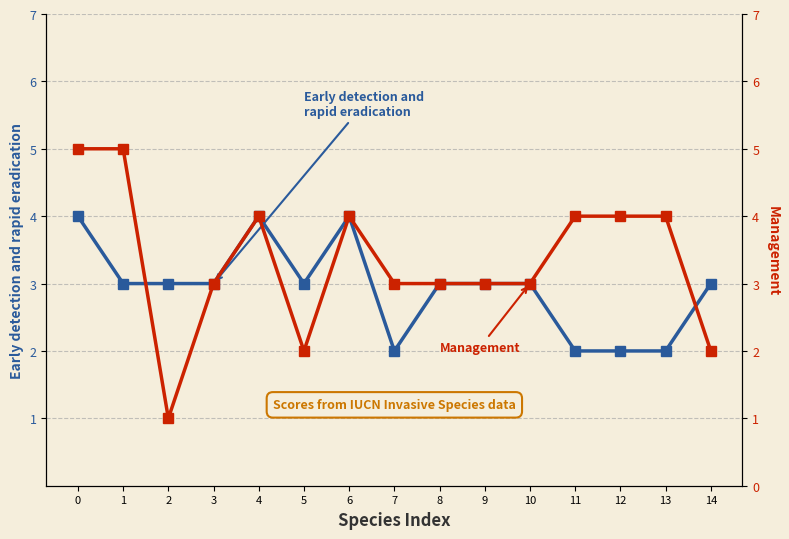

After their last crossing, which series has the higher values: Management or Early detection and rapid eradication?

Early detection and rapid eradication